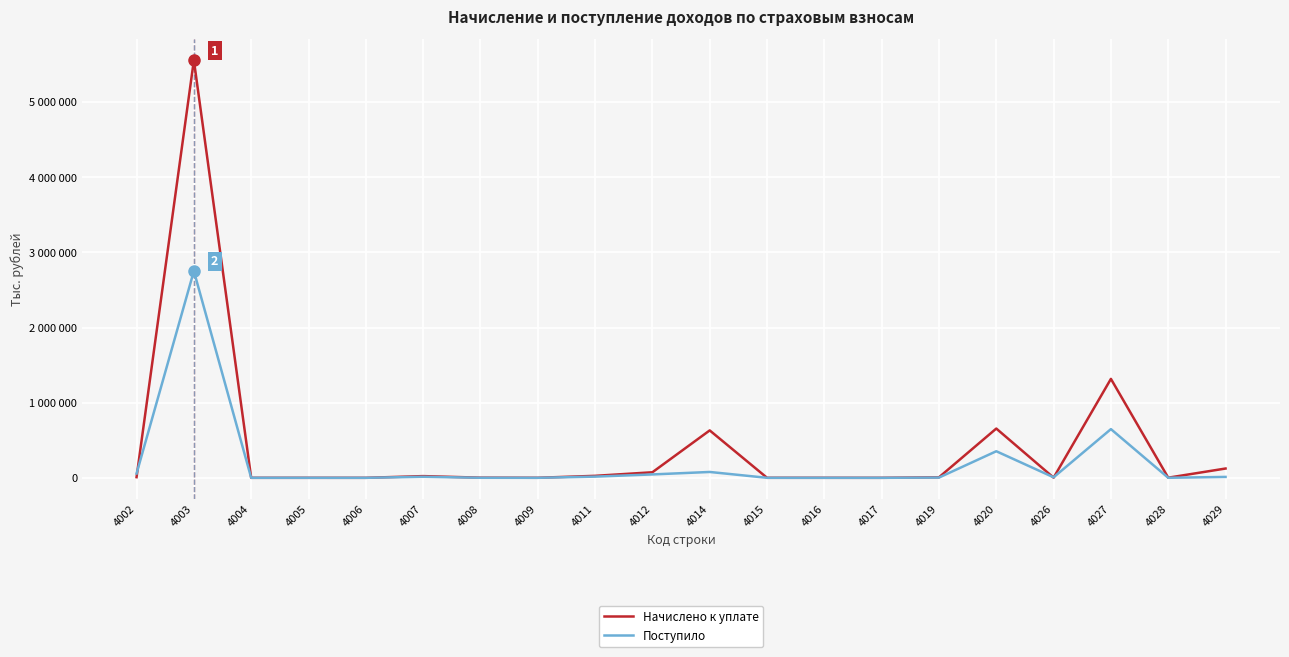

Does the chart display data point markers on the line(s)?

No